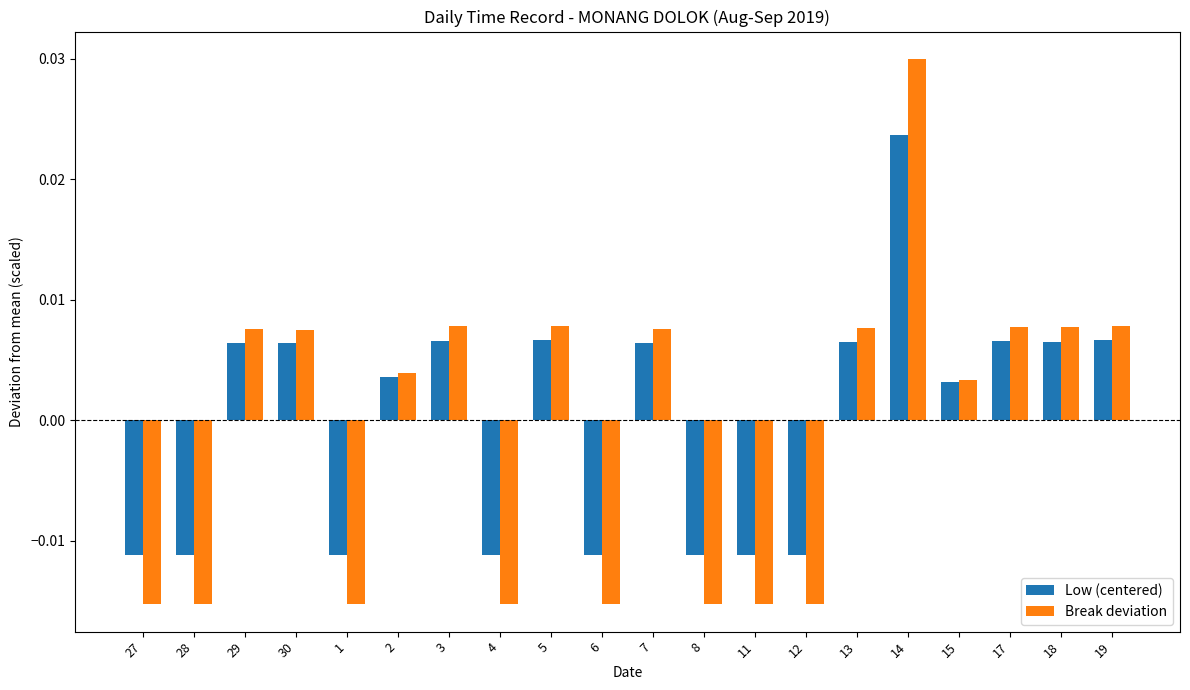

What is the label of the 11th bar from the right?

6